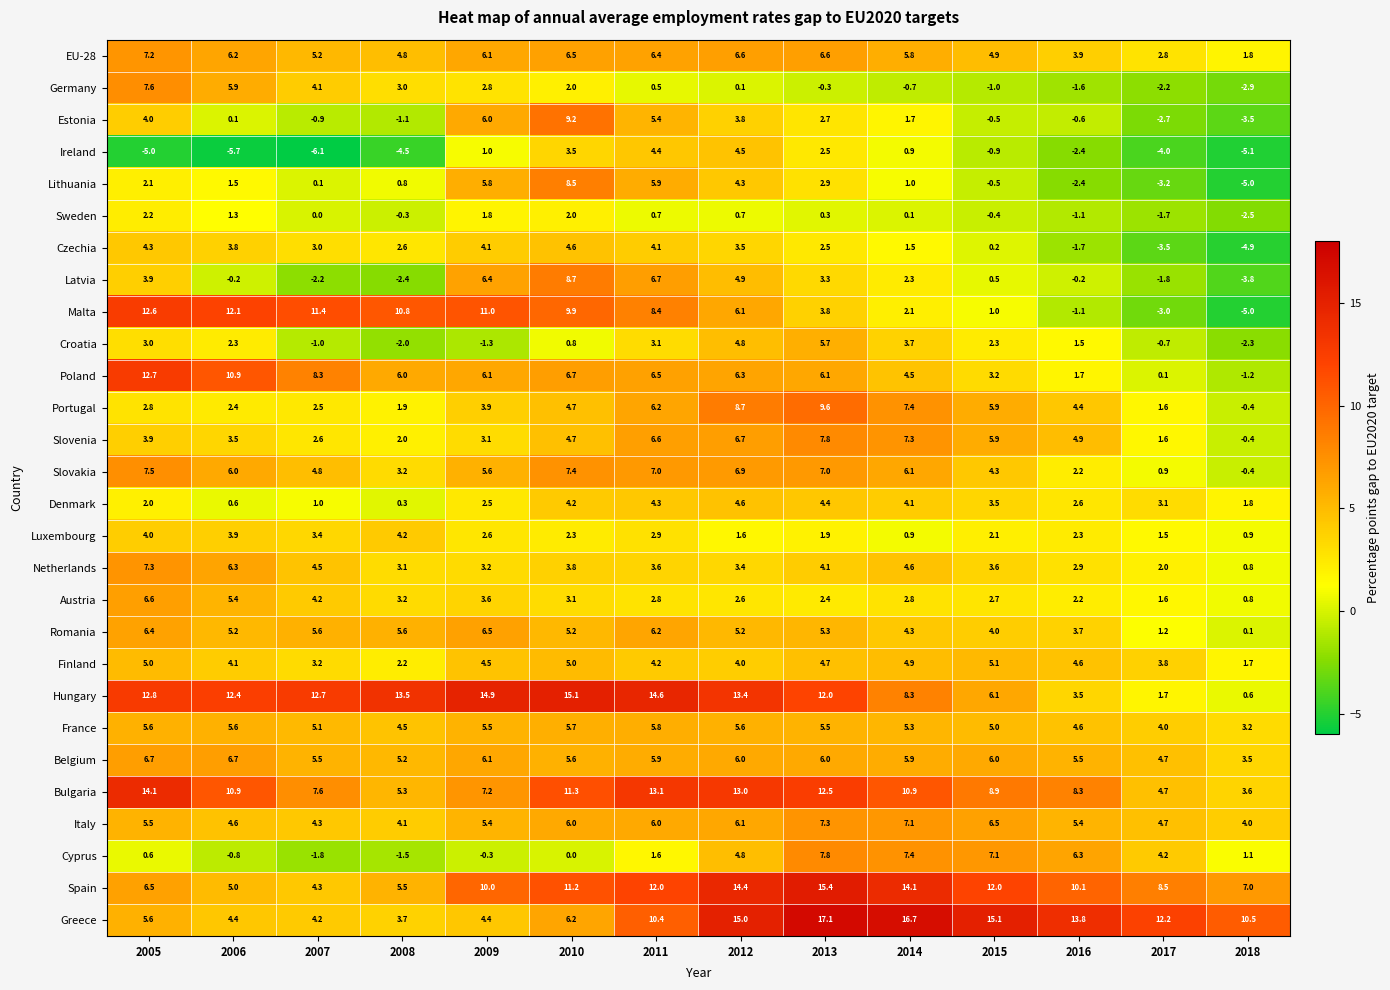

At which category is the sum across all series the highest?

2012